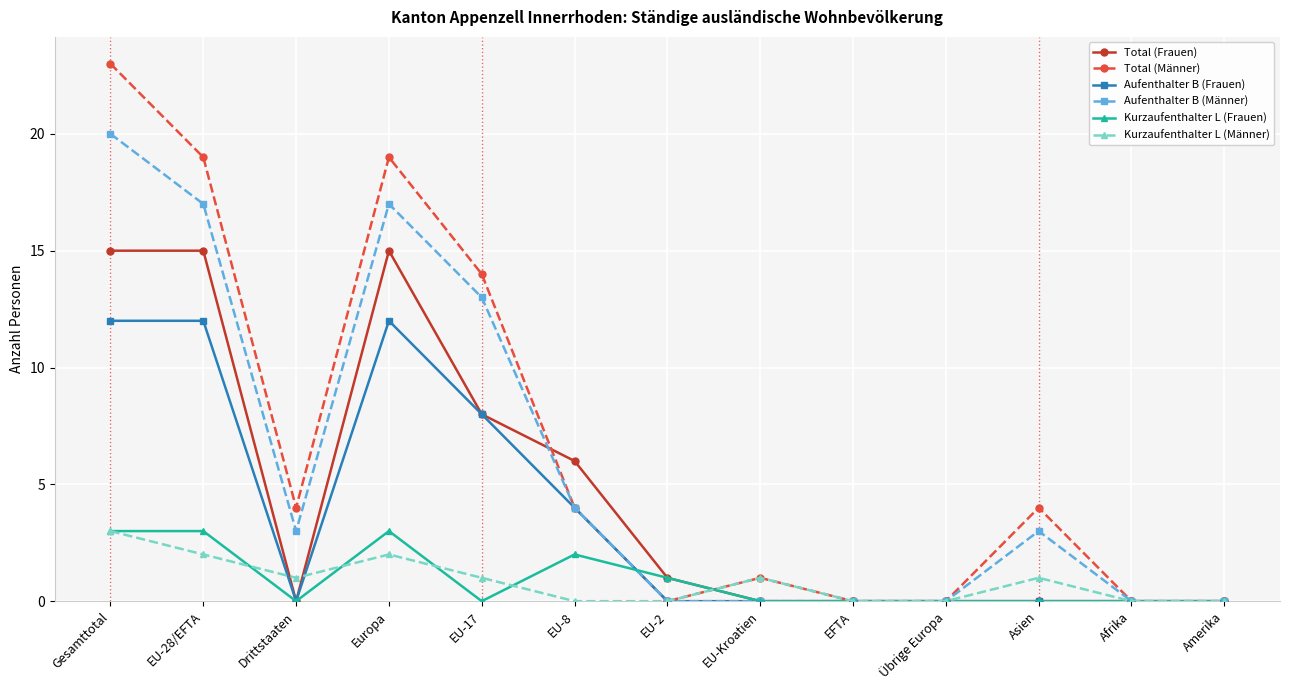

What is the total value across all series at EU-17?

44